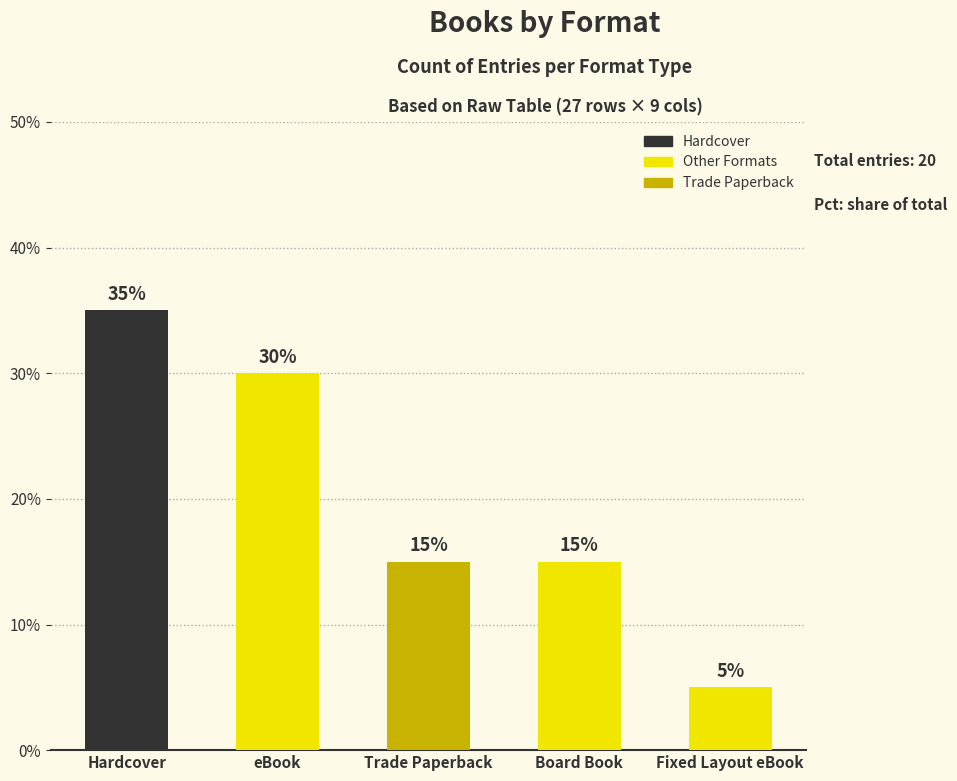

Are the bars horizontal?

No